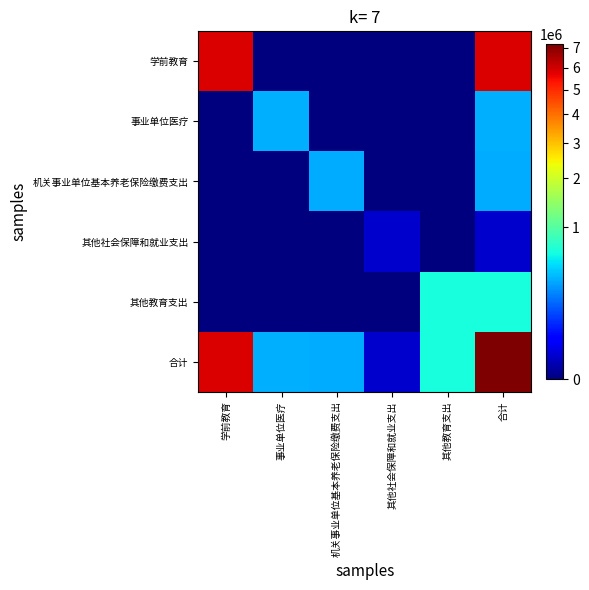

Reading left to right, transcribe all the data shown in this chart.

学前教育: 学前教育=5864432.0	事业单位医疗=0.0	机关事业单位基本养老保险缴费支出=0.0	其他社会保障和就业支出=0.0	其他教育支出=0.0	合计=5864432.0
事业单位医疗: 学前教育=0.0	事业单位医疗=350491.5	机关事业单位基本养老保险缴费支出=0.0	其他社会保障和就业支出=0.0	其他教育支出=0.0	合计=350491.5
机关事业单位基本养老保险缴费支出: 学前教育=0.0	事业单位医疗=0.0	机关事业单位基本养老保险缴费支出=336650.8	其他社会保障和就业支出=0.0	其他教育支出=0.0	合计=336650.8
其他社会保障和就业支出: 学前教育=0.0	事业单位医疗=0.0	机关事业单位基本养老保险缴费支出=0.0	其他社会保障和就业支出=9043.8	其他教育支出=0.0	合计=9043.8
其他教育支出: 学前教育=0.0	事业单位医疗=0.0	机关事业单位基本养老保险缴费支出=0.0	其他社会保障和就业支出=0.0	其他教育支出=652675.8	合计=652675.8
合计: 学前教育=5864432.0	事业单位医疗=350491.5	机关事业单位基本养老保险缴费支出=336650.8	其他社会保障和就业支出=9043.8	其他教育支出=652675.8	合计=7213293.9